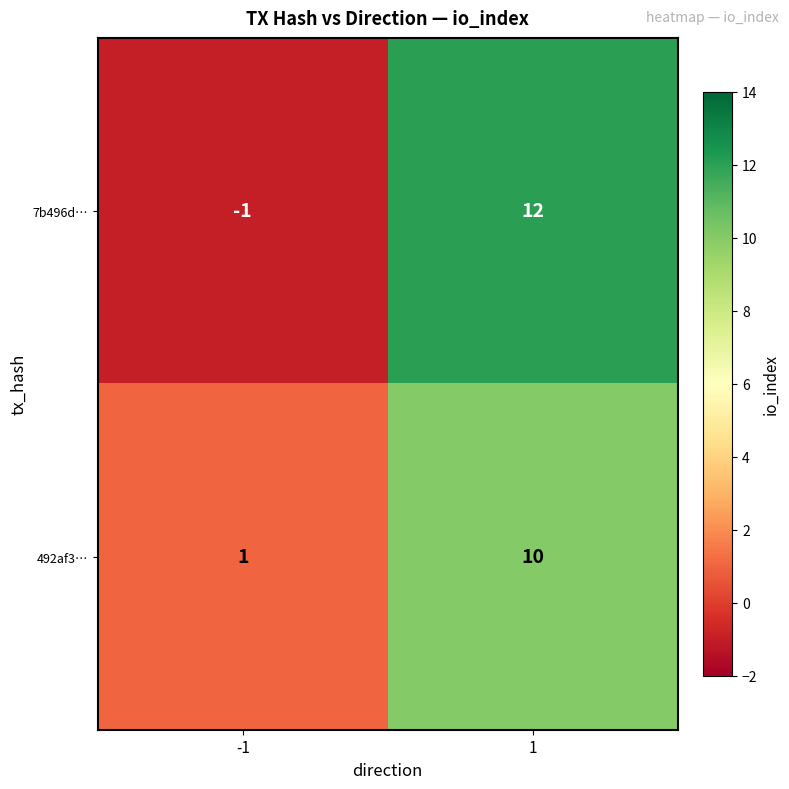

What is the sum of all 492af3… values?

11